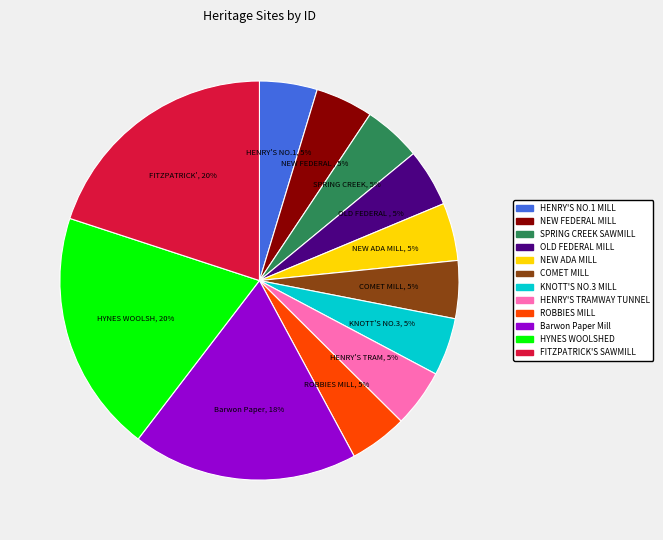

Is it true that HENRY'S TRAMWAY TUNNEL is 5% of the pie?

True